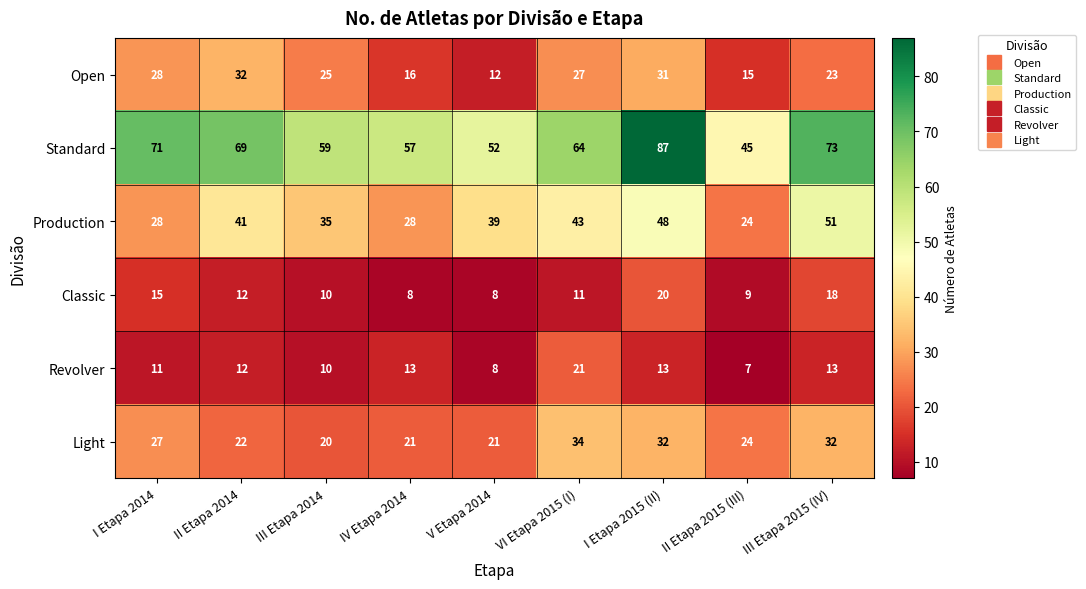

Which category has the highest value across all series?

I Etapa 2015 (II)